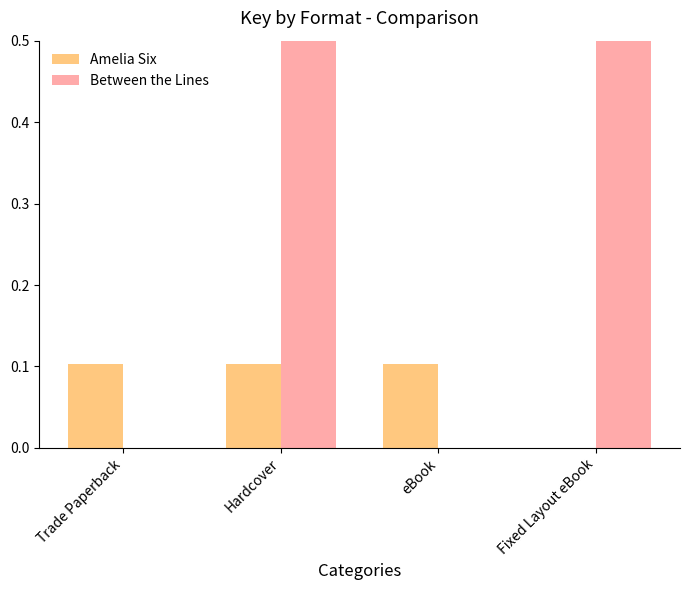

What is the difference between the Amelia Six values at Fixed Layout eBook and eBook?

0.1